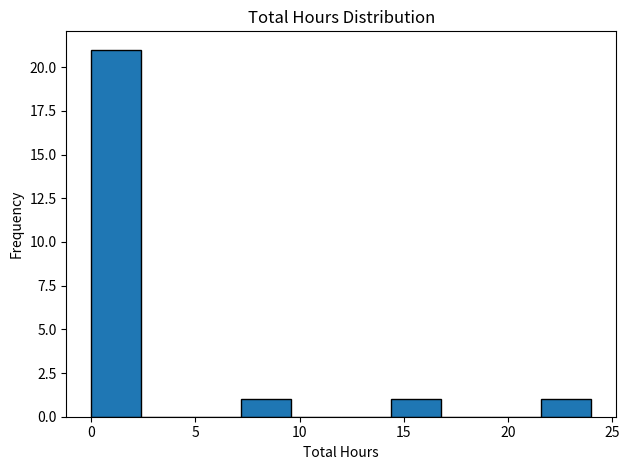

Reading left to right, transcribe this chart: for each bar, give the range it covers on the x-axis and its height. Neither the bar edges nor the heights are printed on the chart, so give them approximately, as read against the axes.

0.0 to 2.4: 21
2.4 to 4.8: 0
4.8 to 7.2: 0
7.2 to 9.6: 1
9.6 to 12.0: 0
12.0 to 14.4: 0
14.4 to 16.8: 1
16.8 to 19.2: 0
19.2 to 21.6: 0
21.6 to 24.0: 1